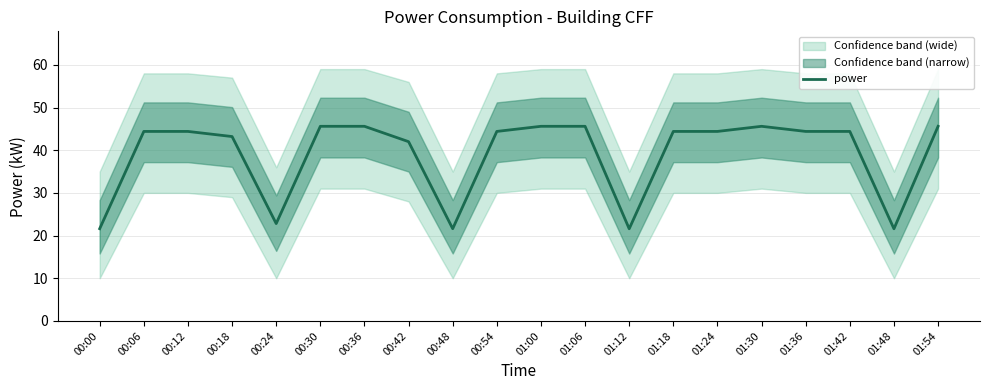

List the labels in order of value, largest first.

00:30, 00:36, 01:00, 01:06, 01:30, 01:54, 00:06, 00:12, 00:54, 01:18, 01:24, 01:36, 01:42, 00:18, 00:42, 00:24, 00:00, 00:48, 01:12, 01:48